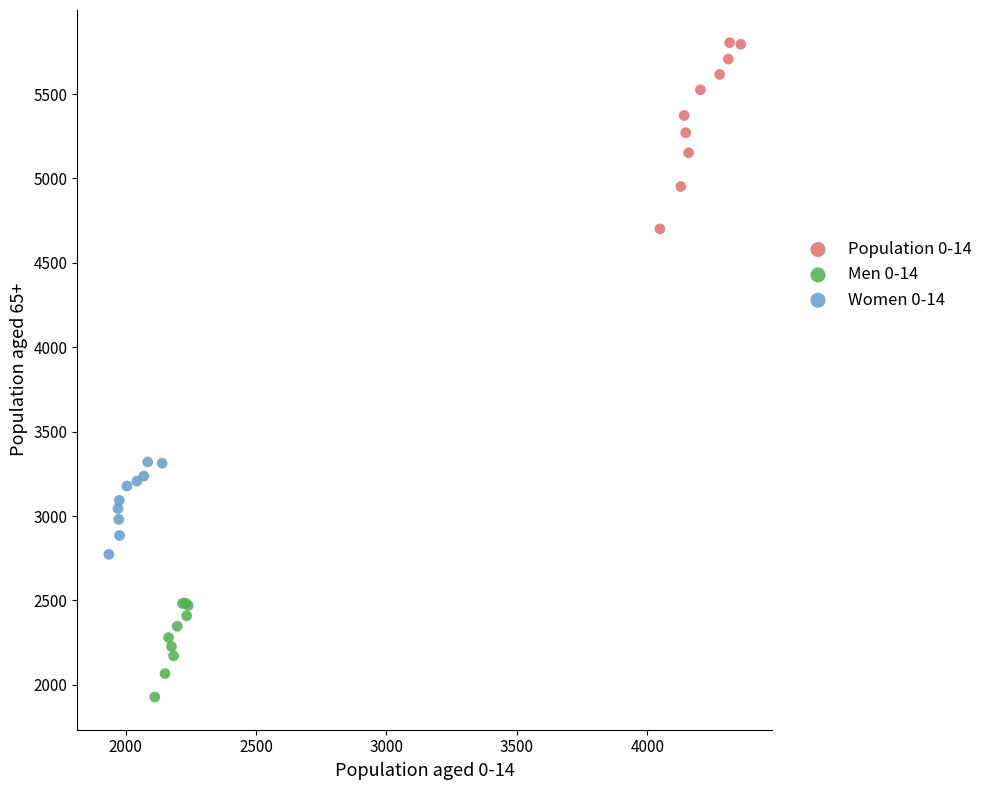

Which series reaches the maximum Y coordinate?

Population 0-14